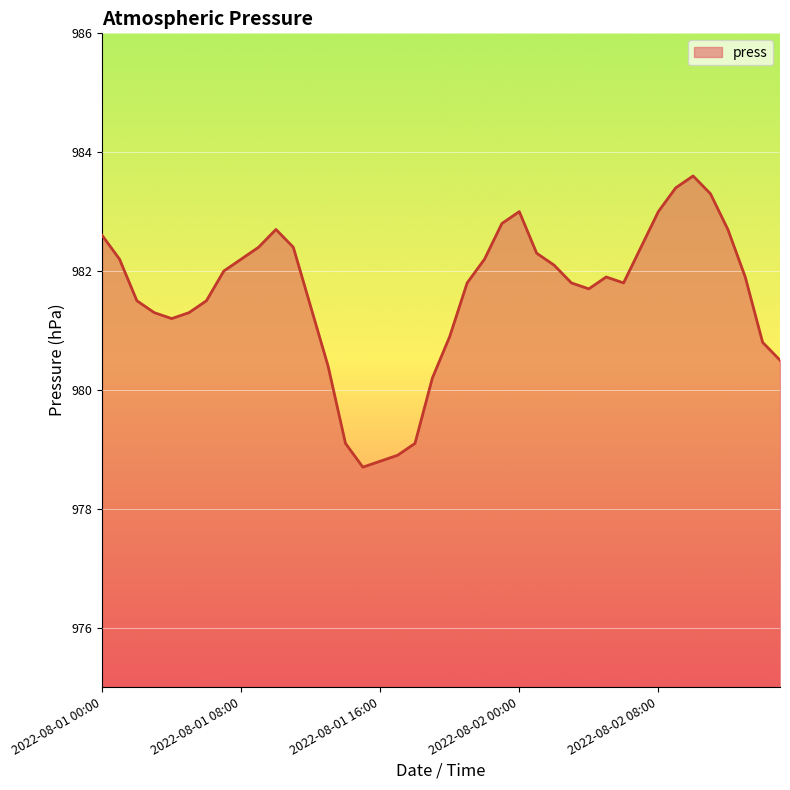

What is the minimum value shown in the chart?

978.7